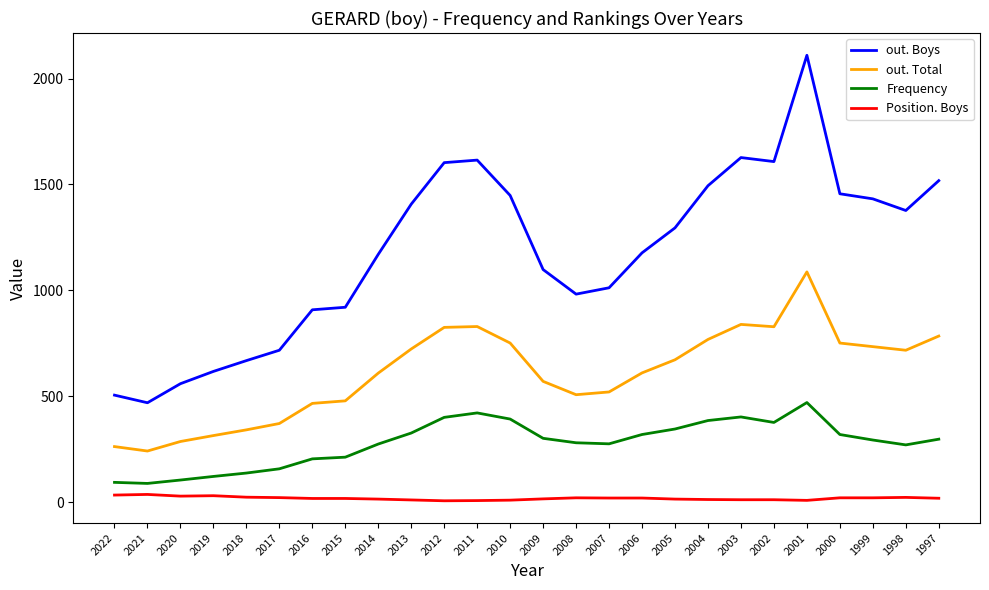

Rank the series by their average value, from highest to lowest.

out. Boys, out. Total, Frequency, Position. Boys